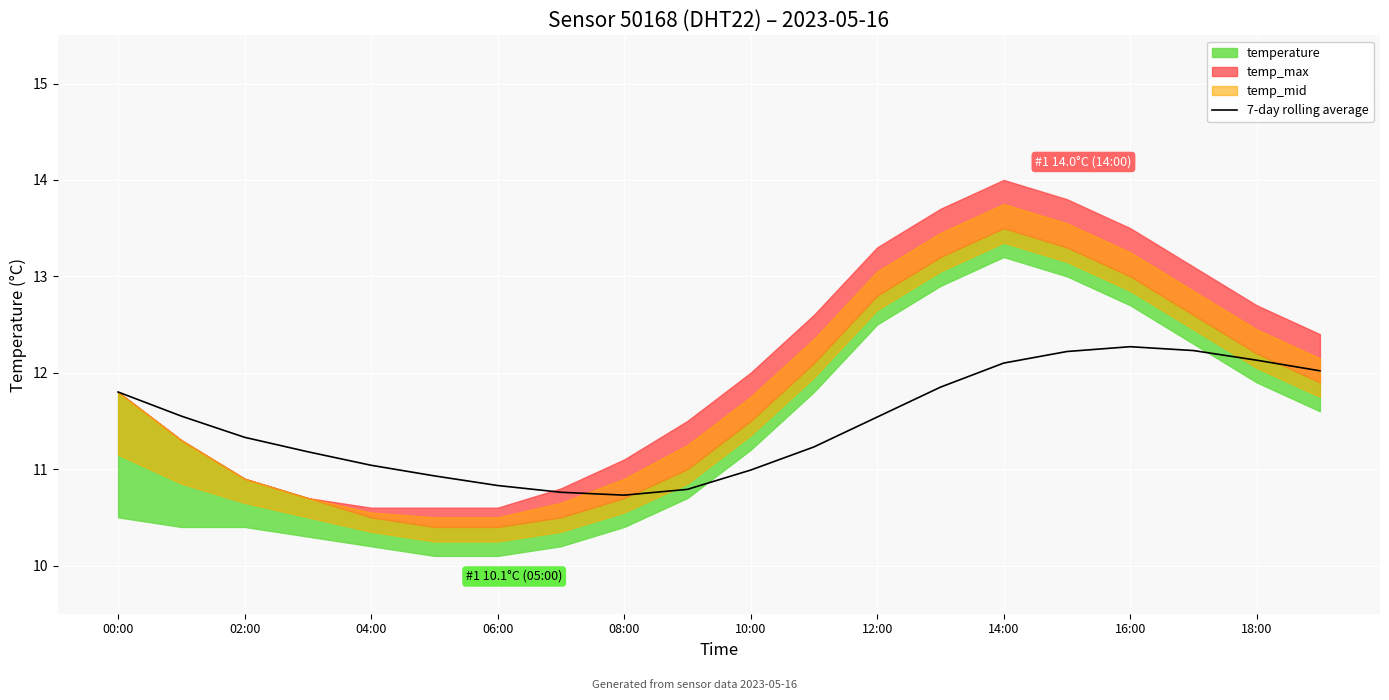

The value of 7-day rolling average at 06:00 is 10.8. True or false?

True